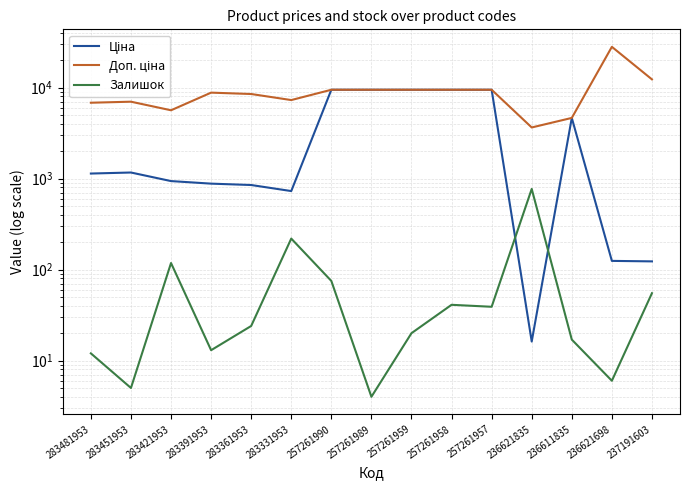

What are all the series names shown in the legend?

Ціна, Доп. ціна, Залишок